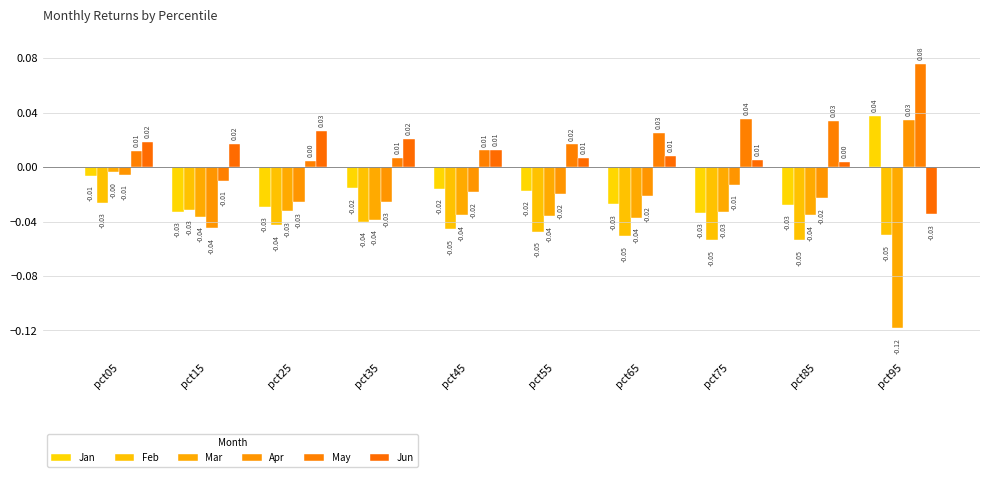

What is the difference between the maximum and minimum values in the Jun series?

0.1